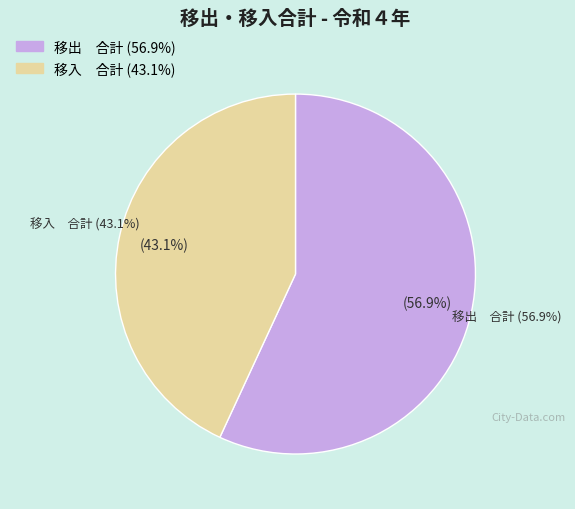

To the nearest percent, what portion does 移入　合計 represent?

43%